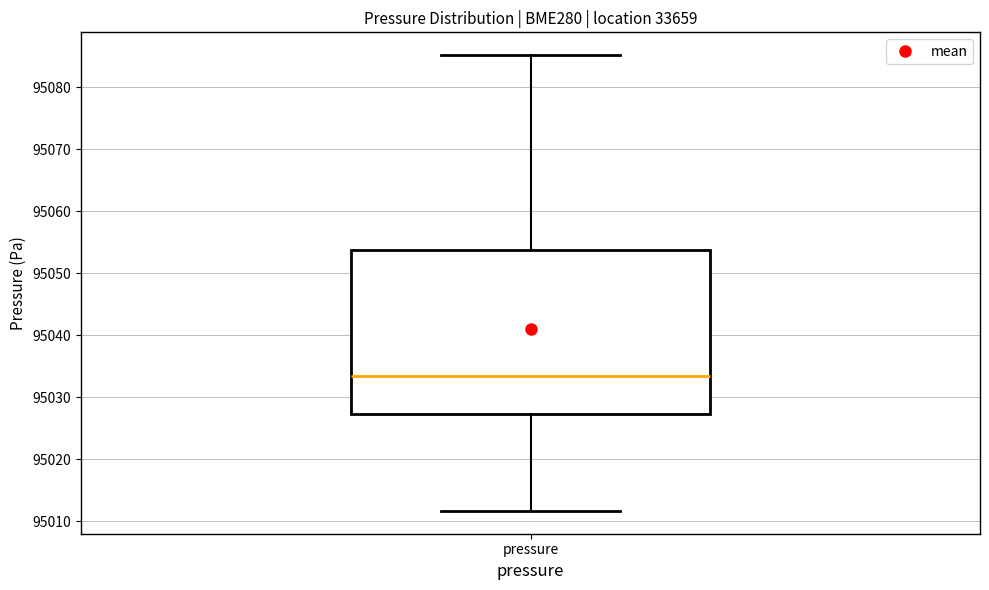

Transcribe this box plot: give where the median line is, the range the box spans, and where the two whiskers end, as read against the y-axis. The values are not printed on the chart, so give them approximately, as read against the axis.

median 95033, box 95027 to 95054, whiskers 95012 to 95085